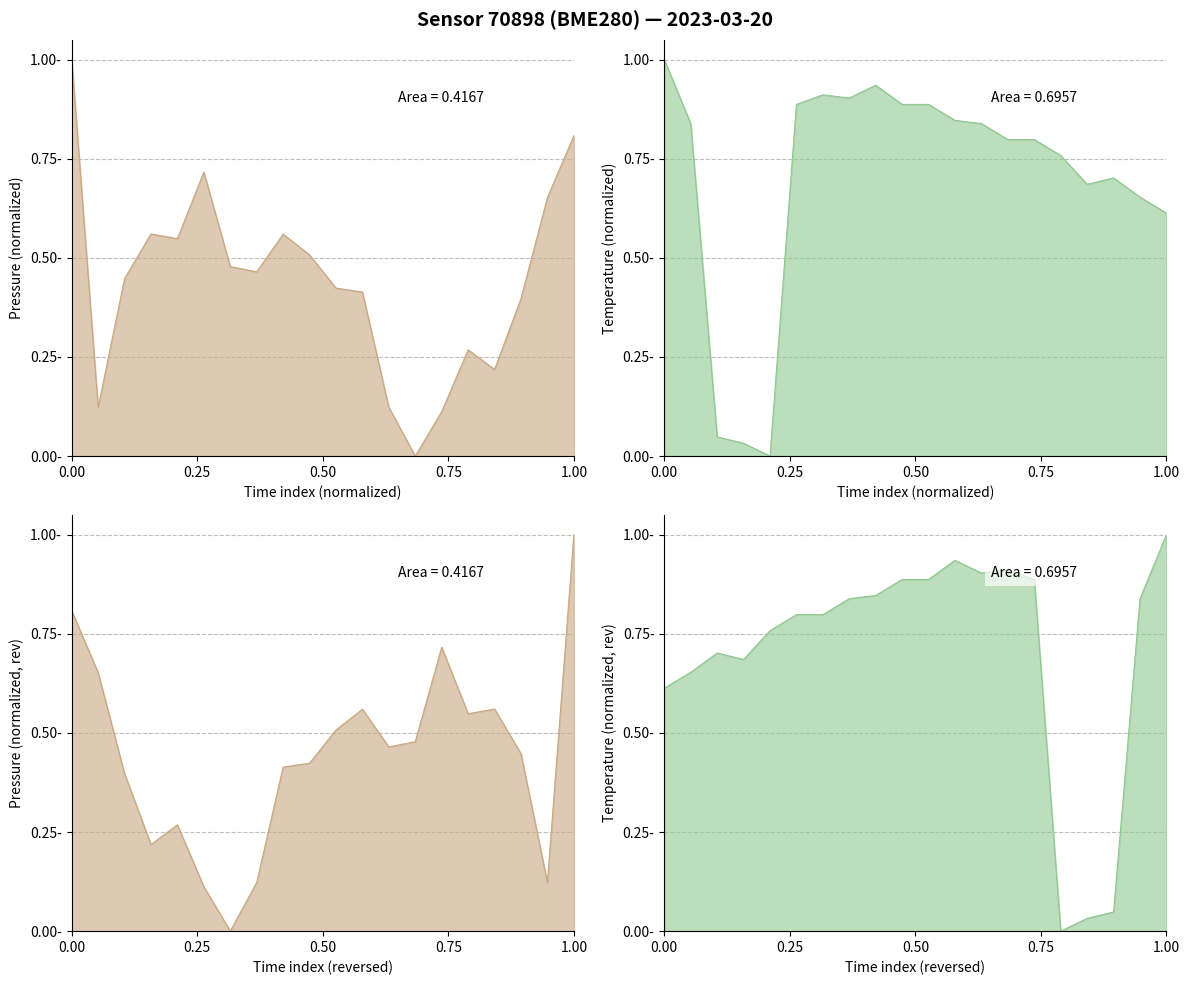

What is the greatest value displayed?

1.0